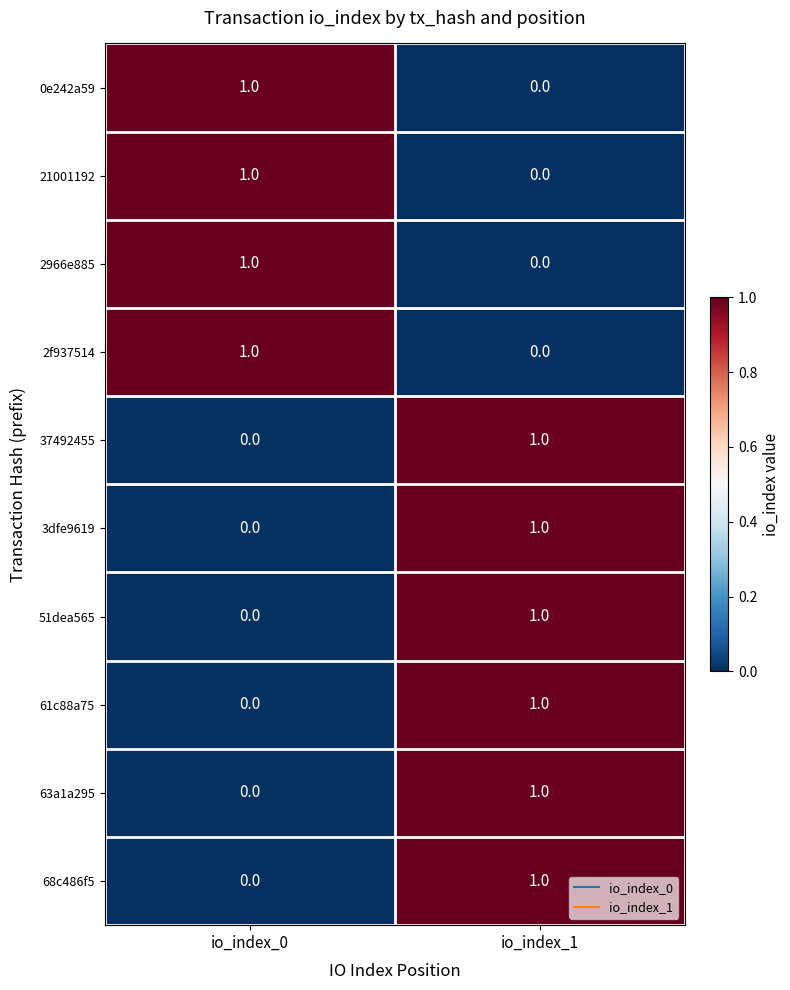

Is it true that 63a1a295 equals -1 at io_index_0?

False